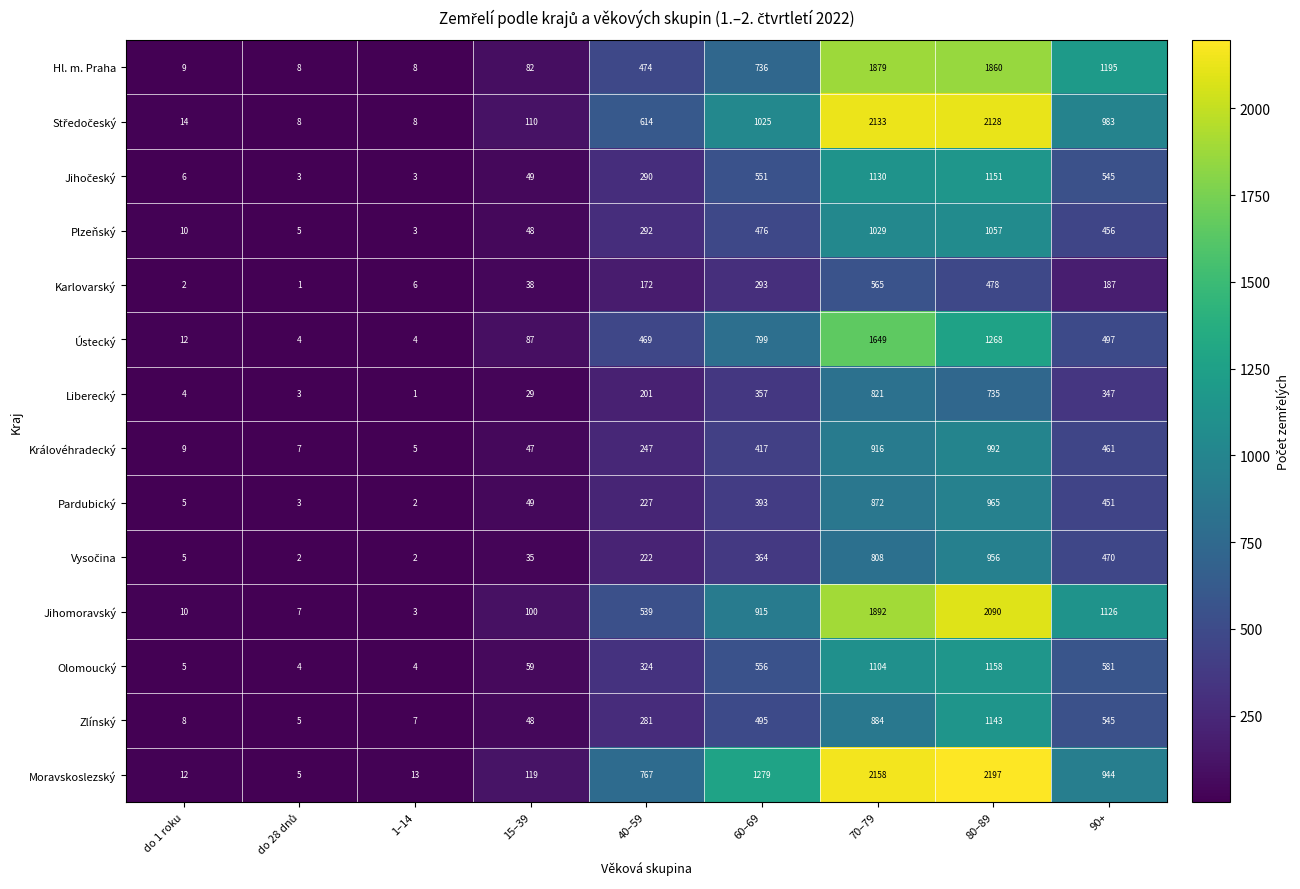

What is the average value of the Jihomoravský series?

742